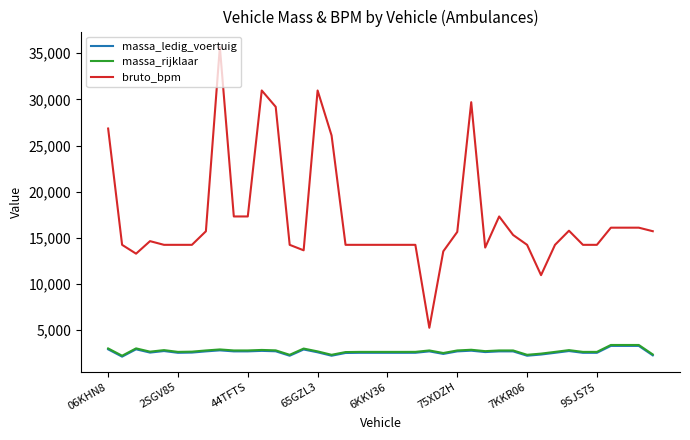

Which series has the widest spread of values?

bruto_bpm